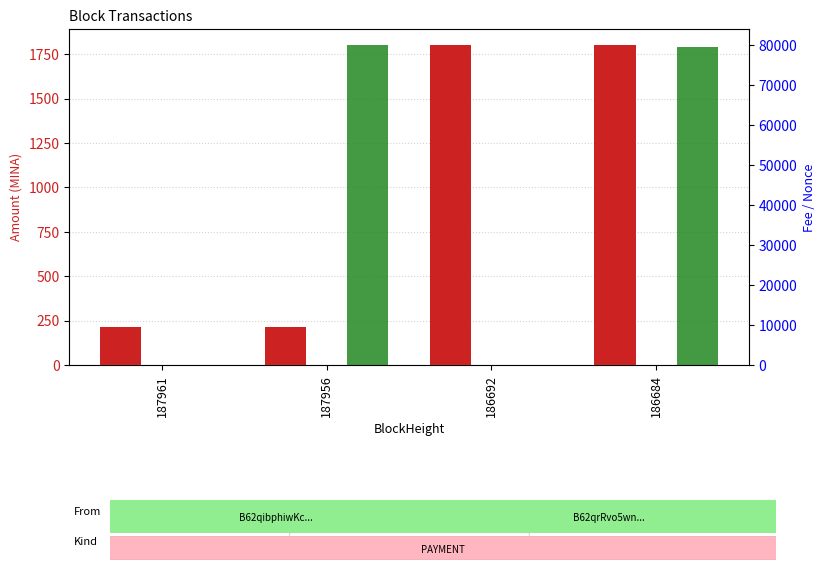

At which label does Amount reach its minimum?

187961